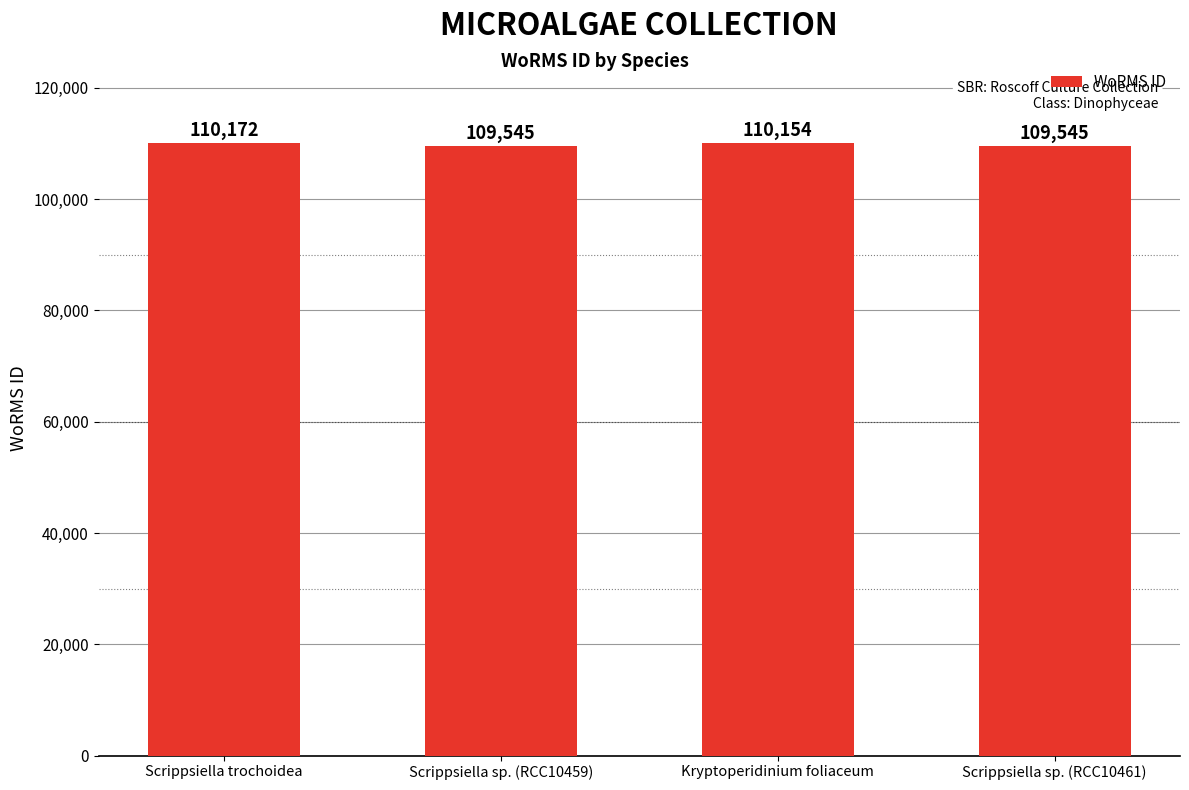

What is the minimum value shown in the chart?

109545